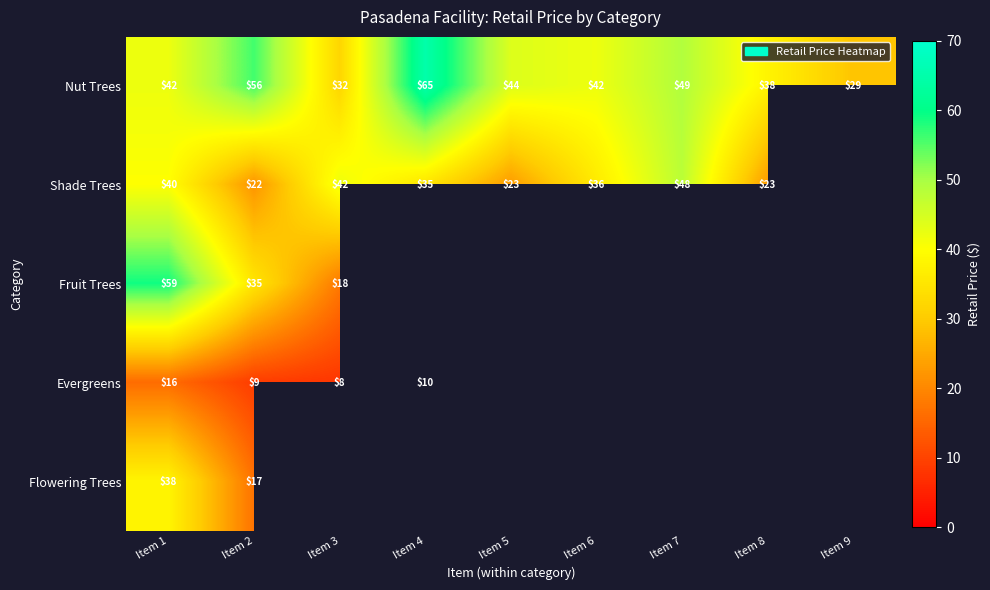

Is the value of Flowering Trees at Item 1 greater than the value of Fruit Trees at Item 1?

No